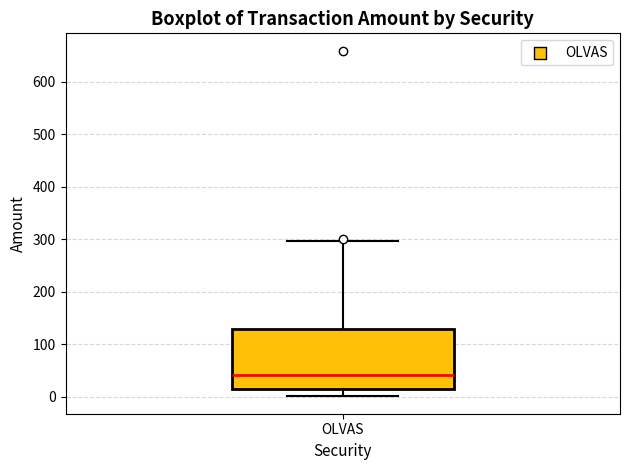

Read this box plot against the y-axis: the position of the median line, the range covered by the box, and the ends of both whiskers. The values are not printed on the chart, so give them approximately, as read against the axis.

median 40, box 10 to 130, whiskers 0 to 300